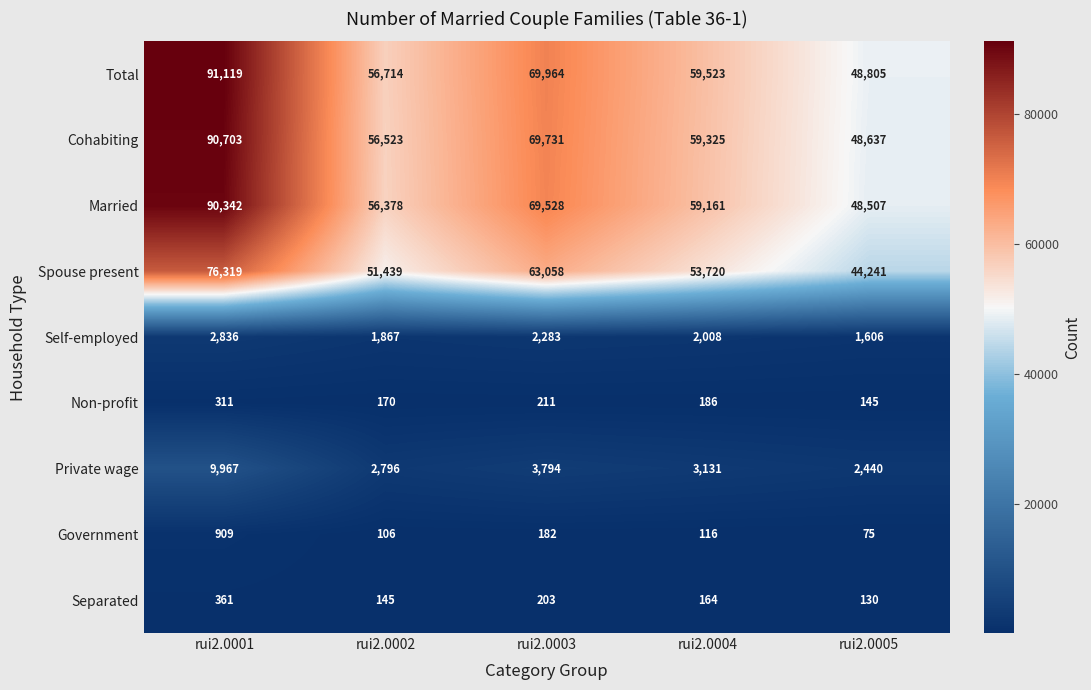

What is the minimum value shown in the chart?

75